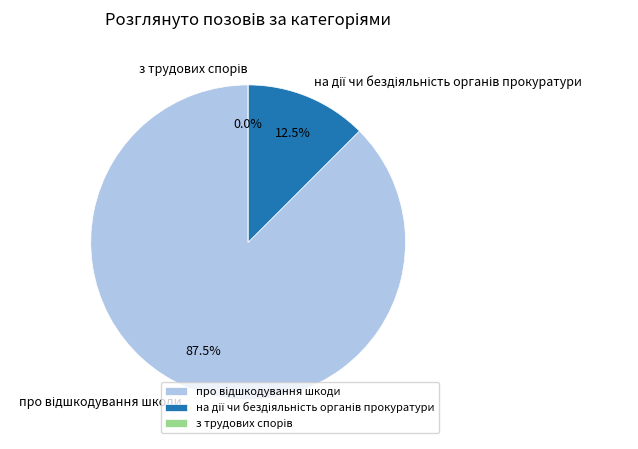

True or false: на дії чи бездіяльність органів прокуратури accounts for 18% of the total.

False